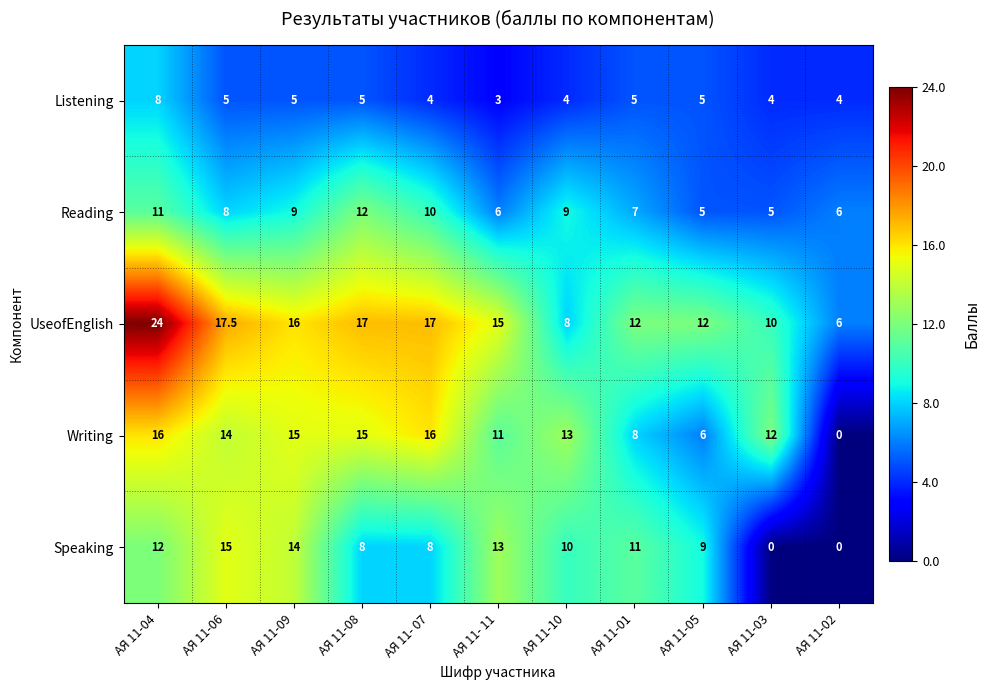

At which category is the sum across all series the highest?

АЯ 11-04